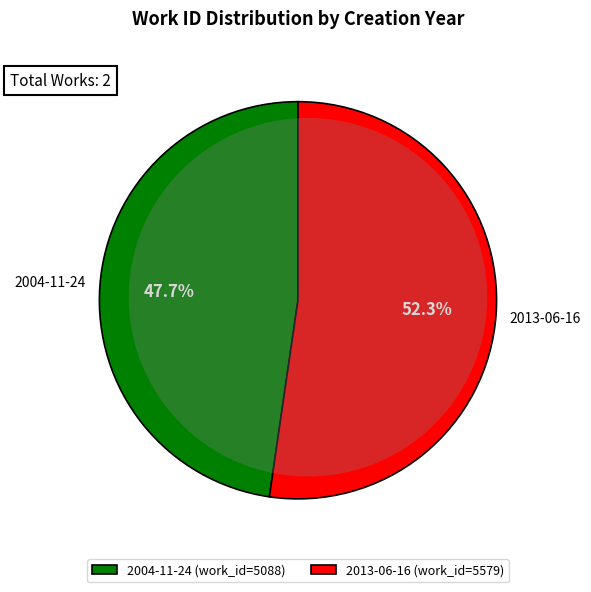

Rank the categories by value from highest to lowest.

2013-06-16, 2004-11-24